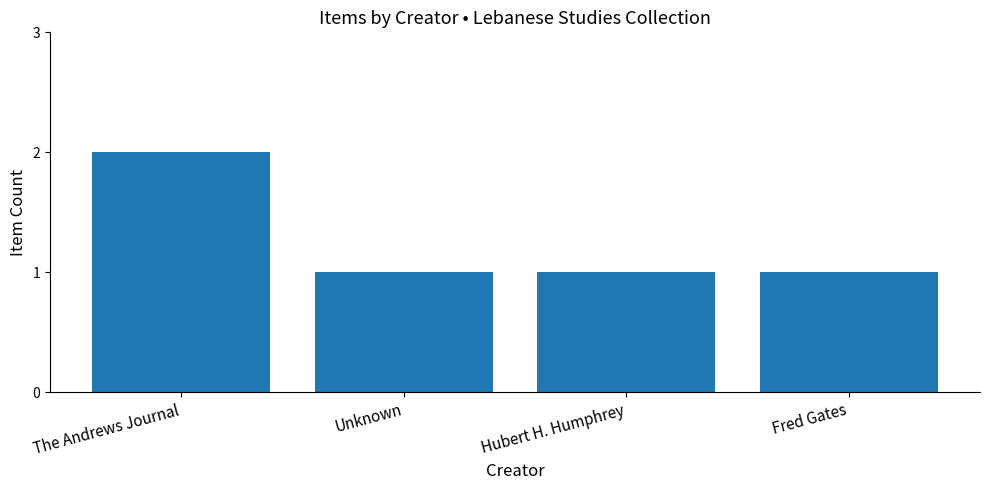

Reading left to right, list all the values displayed in this chart.

2	1	1	1